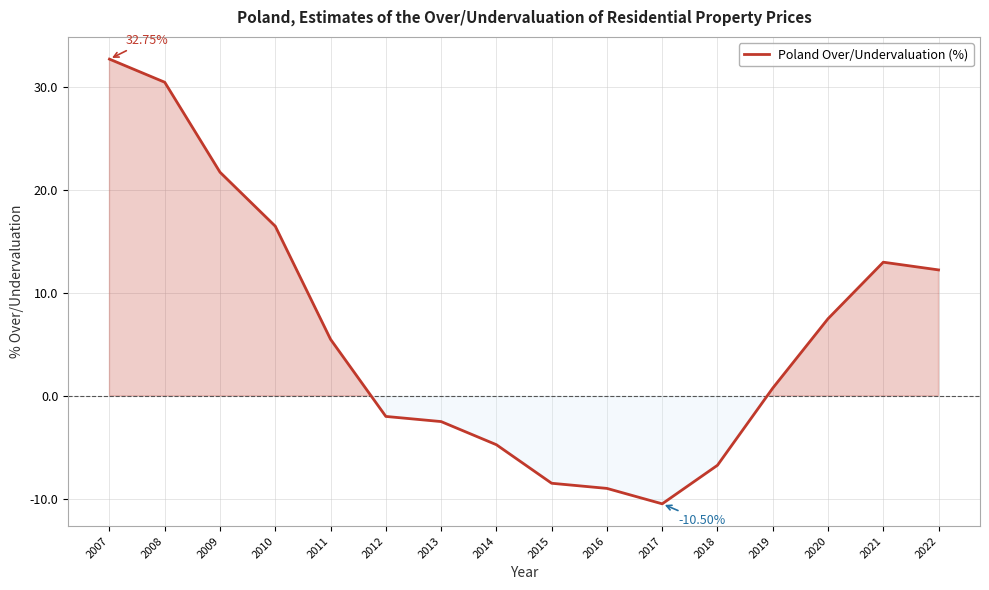

True or false: there are more than 0 points higher than both neighbors.

True